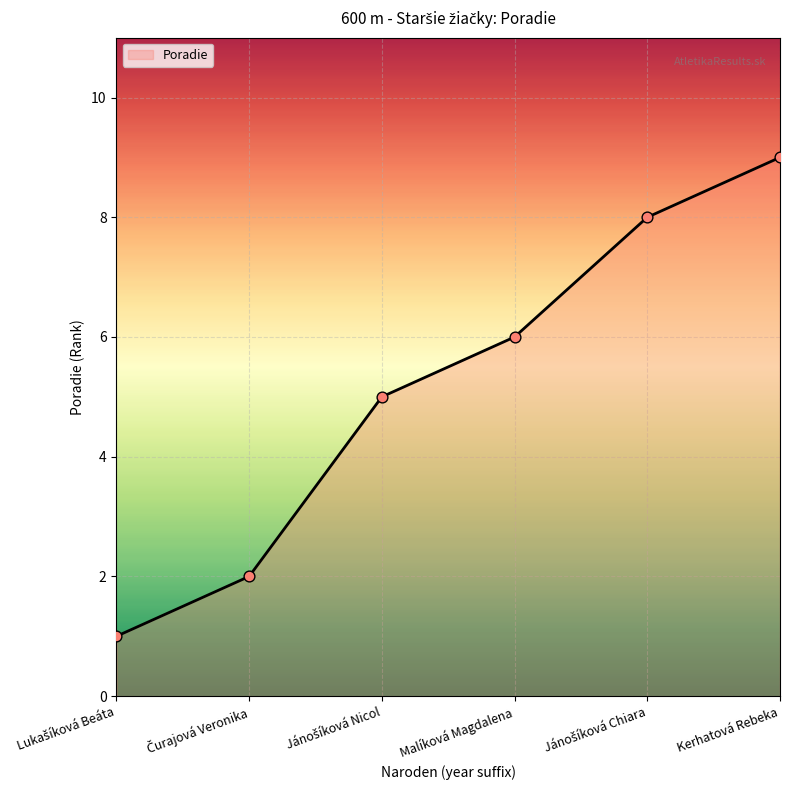

What is the difference between the maximum and second lowest values?

7